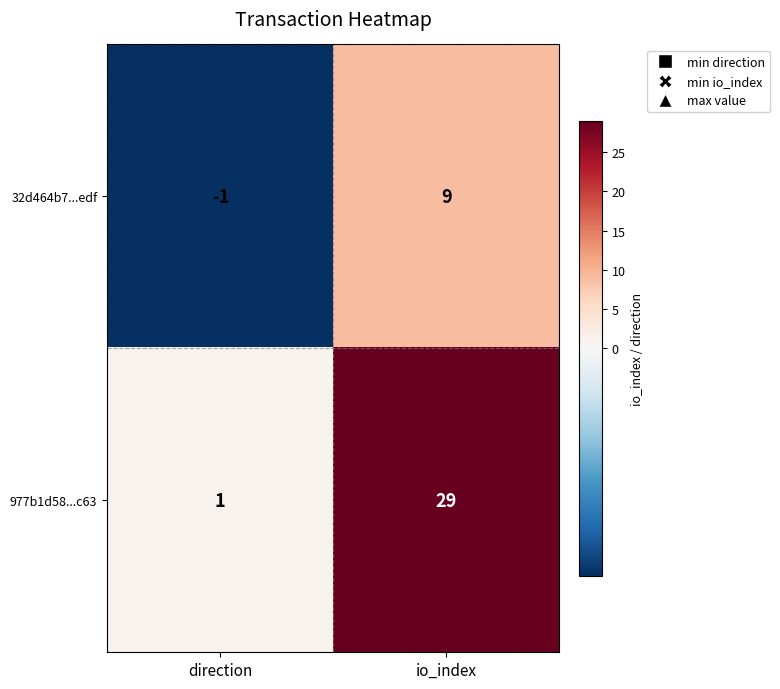

Reading left to right, list all the values displayed in this chart.

32d464b7...edf: direction=-1	io_index=9
977b1d58...c63: direction=1	io_index=29